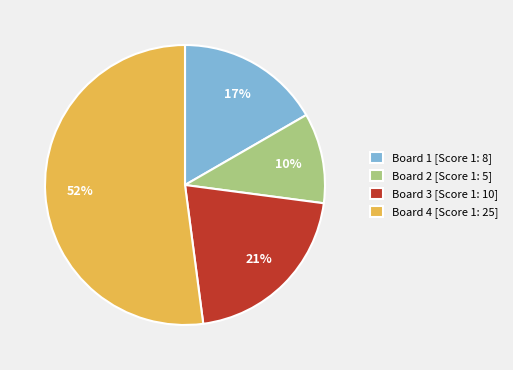

Is it true that Board 3 [Score 1: 10] is 21% of the pie?

True